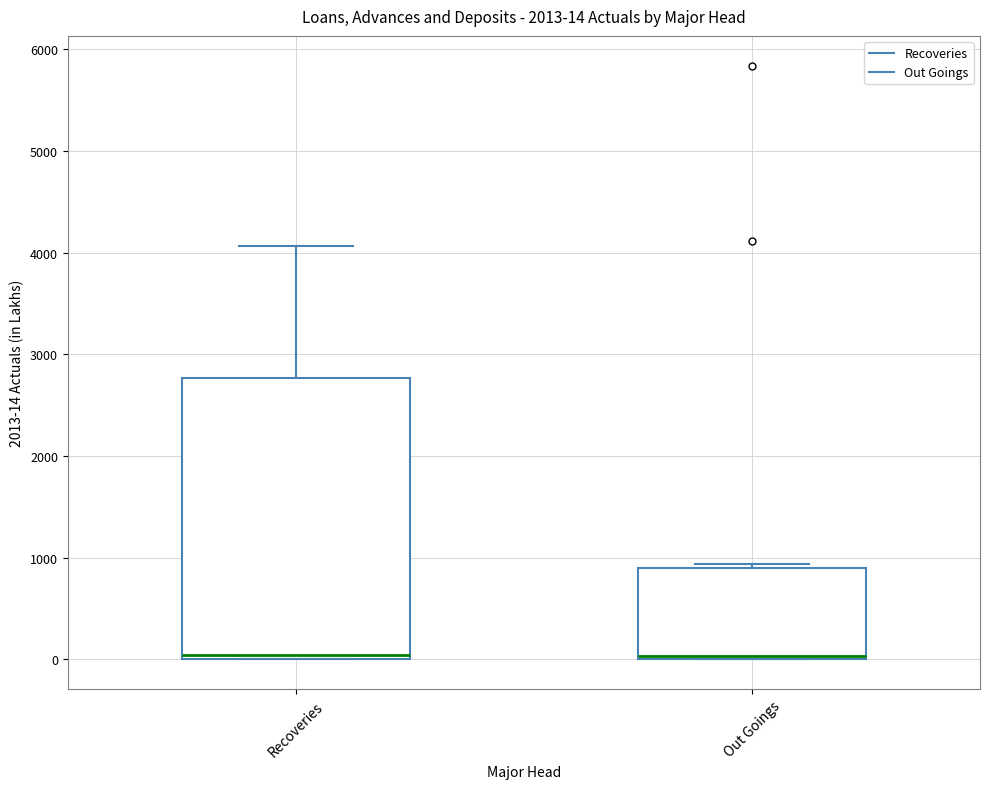

Comparing the boxes themselves (not the whiskers), which one is the tallest?

Recoveries